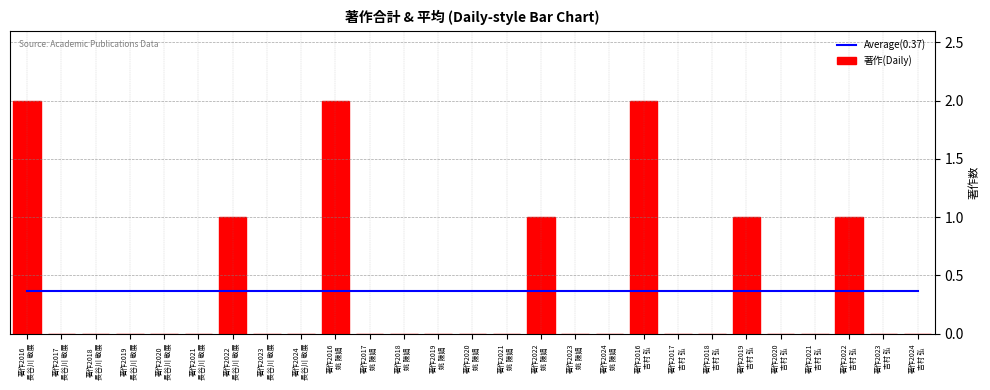

What is the label of the 15th bar from the left?

著作2021
姚 陳娟